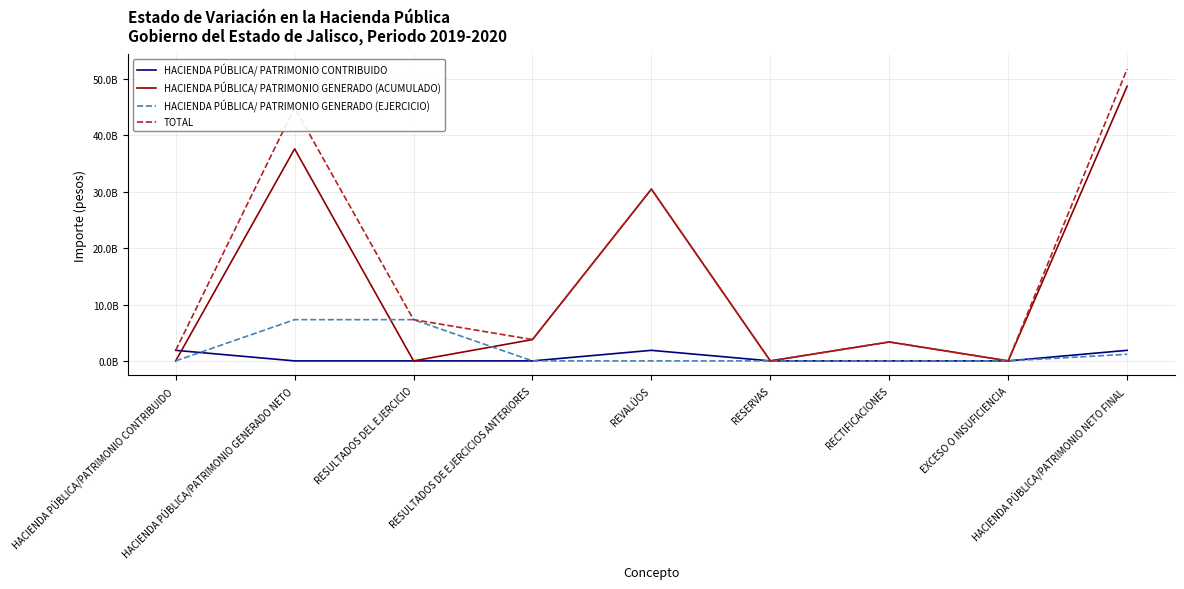

Which series has the largest total across all categories?

TOTAL